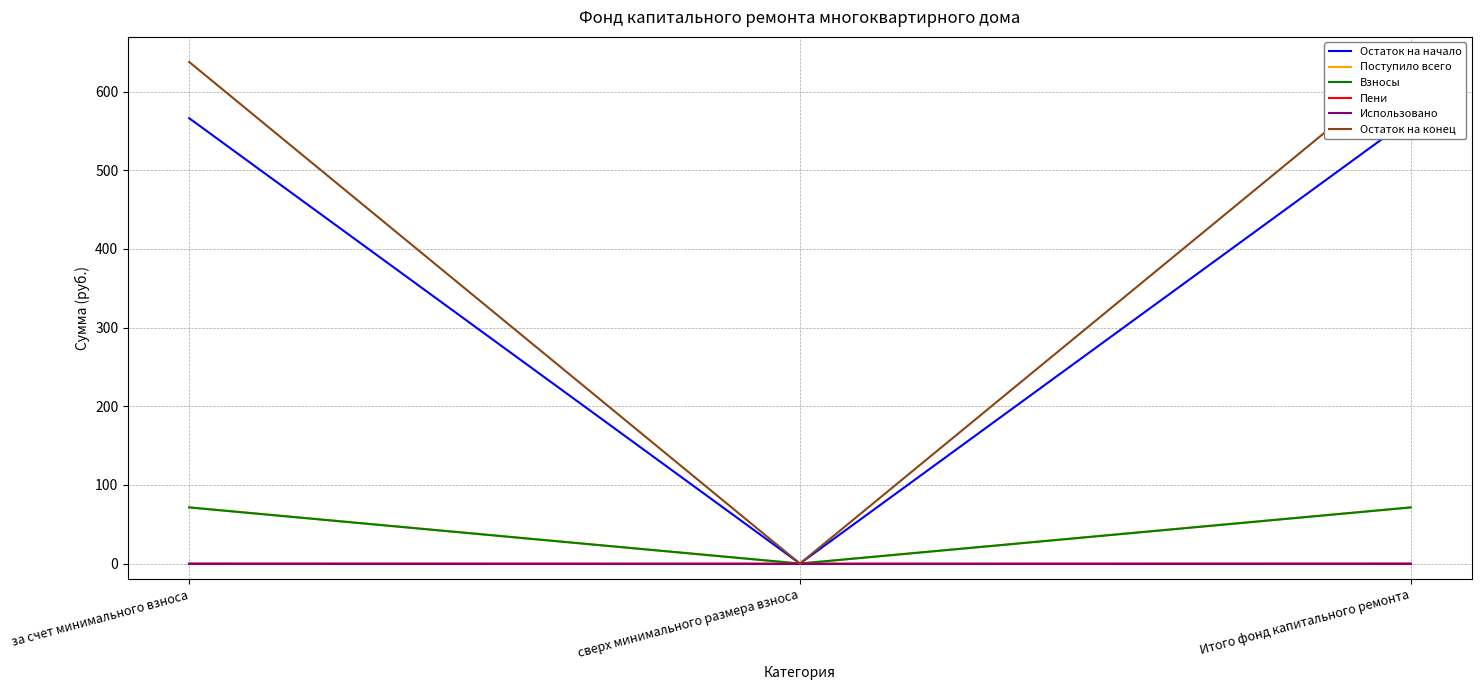

What is the label of the 3rd point from the right?

за счет минимального взноса